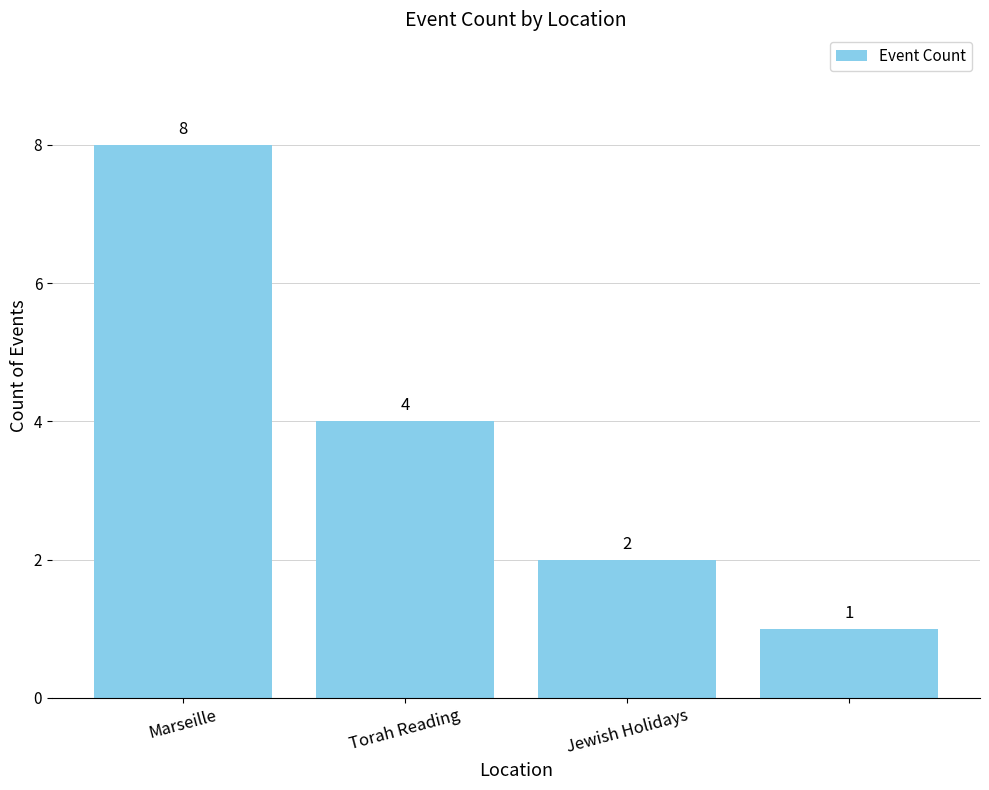

How many series are shown in this chart?

1